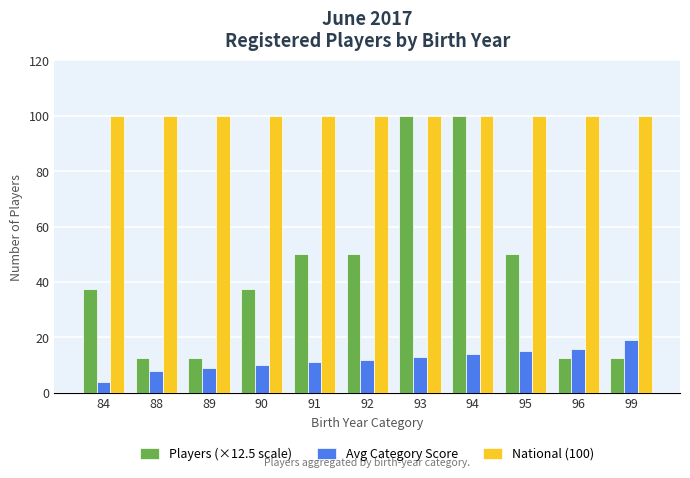

What is the difference between the maximum and minimum values in the Avg Category Score series?

15.0